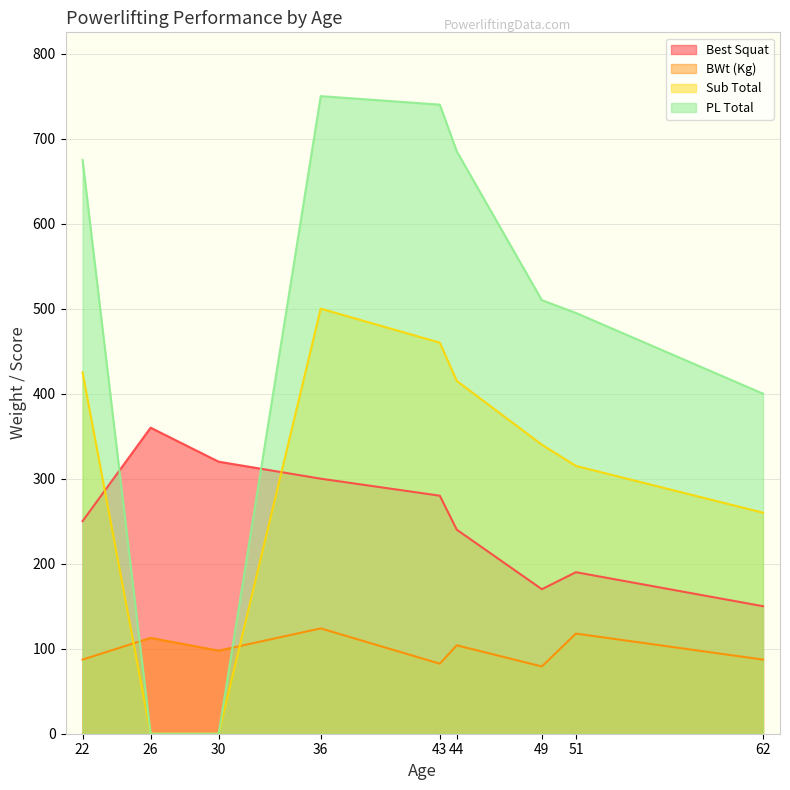

How many lines are shown in the chart?

4